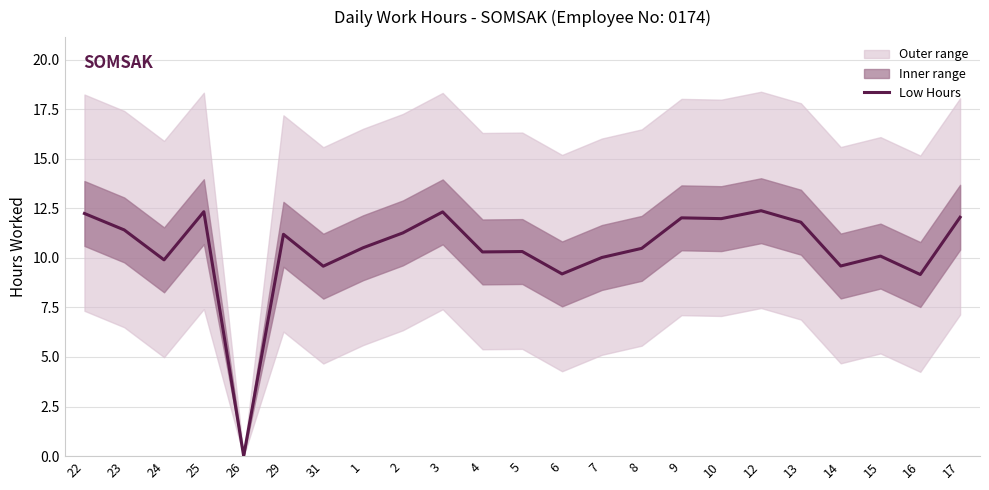

What is the value of the 23rd point from the left?

12.1